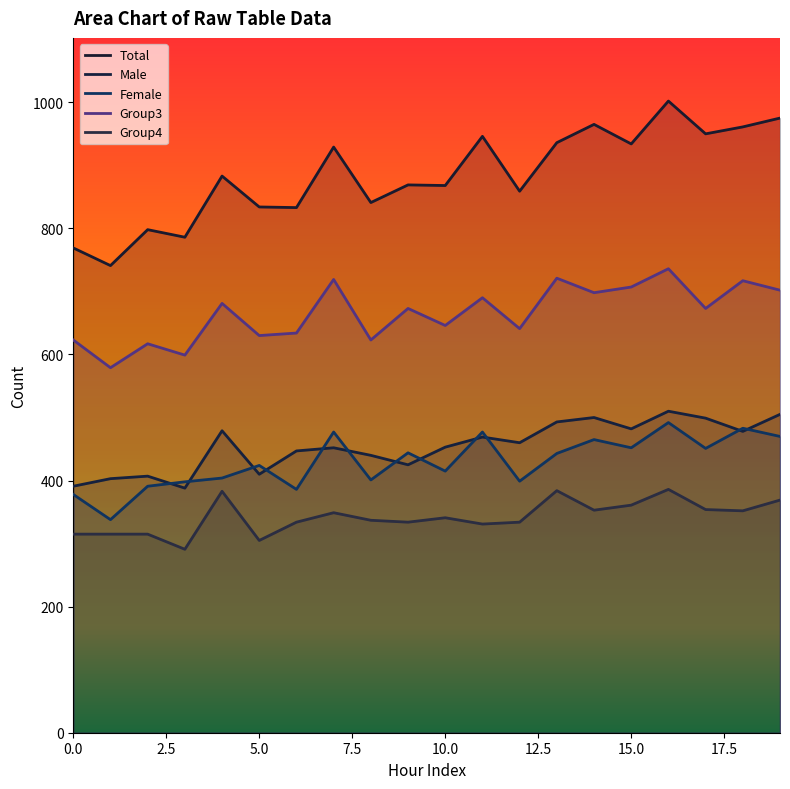

What is the difference between the highest and lowest values at 8?

504